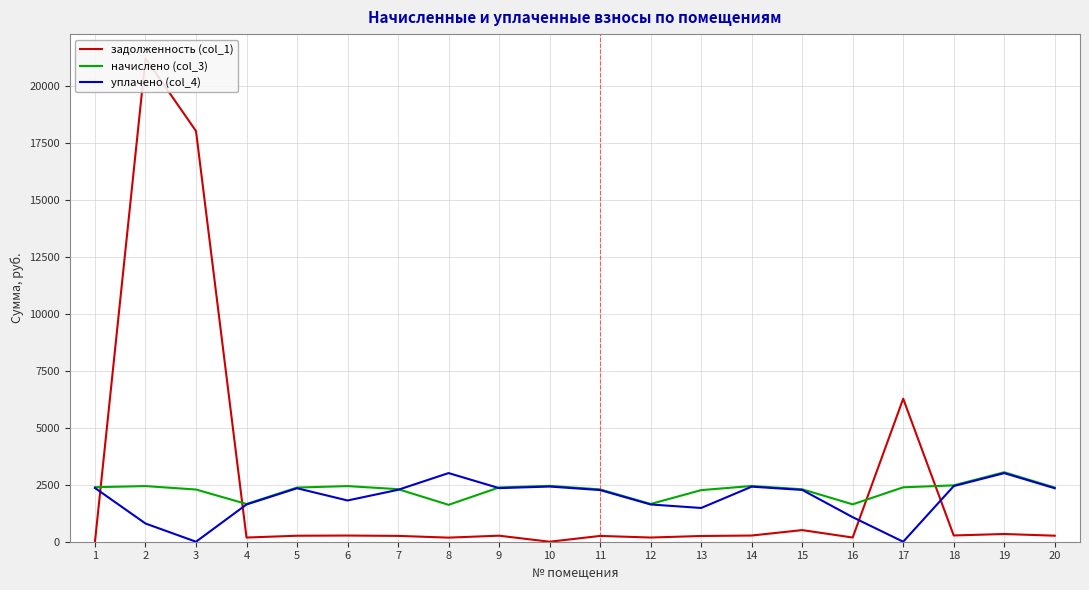

How many times do начислено (col_3) and задолженность (col_1) cross each other?

4